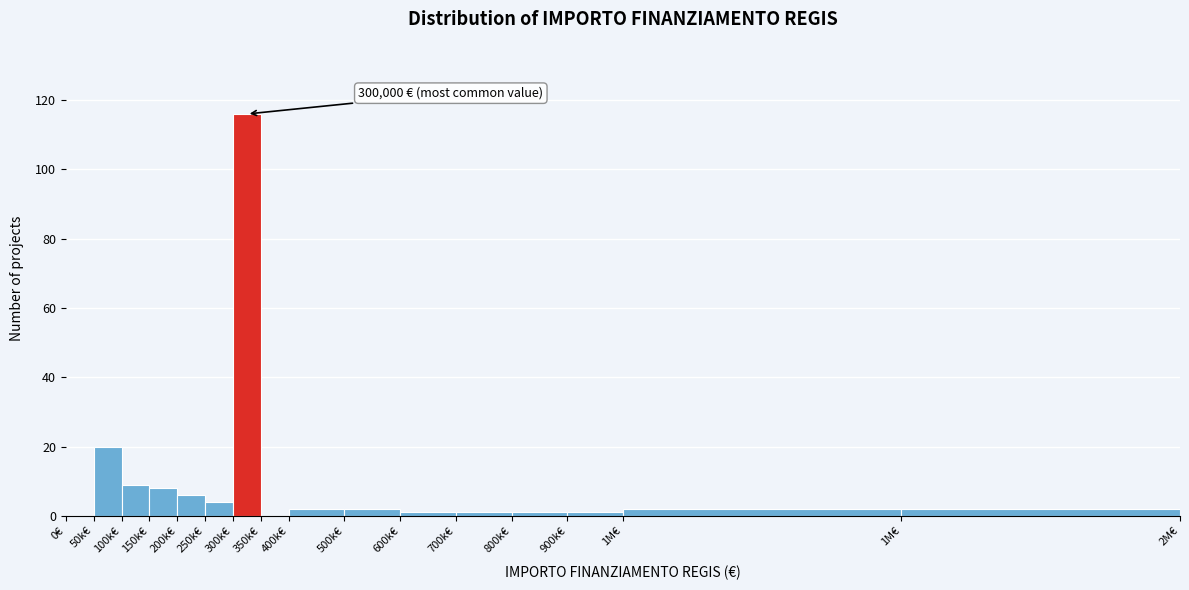

How many data points does each series have?

16